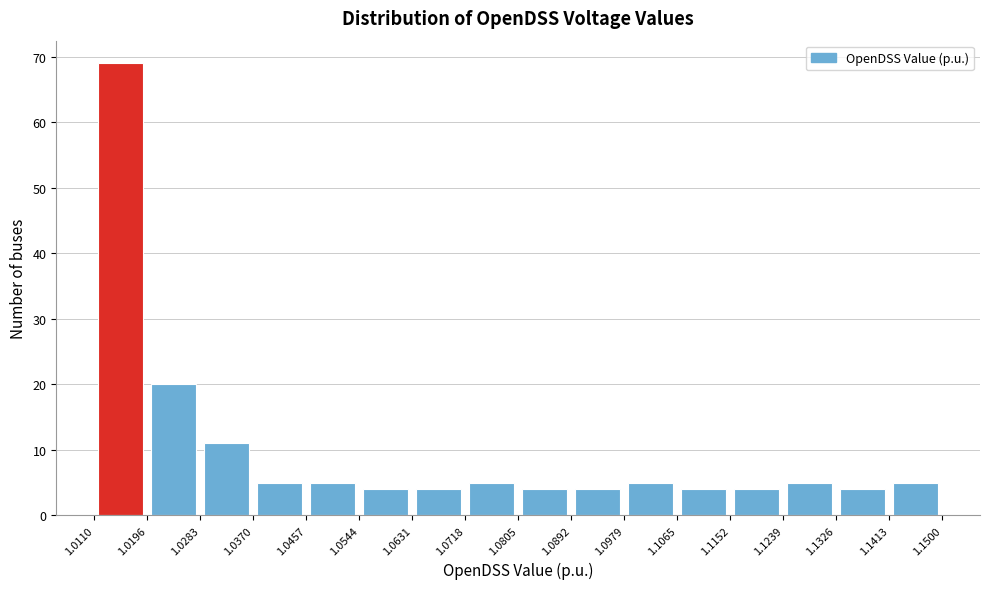

Reading left to right, list every bar in this chart as the range it spans on the x-axis followed by its height. The values are not printed on the chart, so give them approximately, as read against the axis.

1.0110 to 1.0196: 69
1.0196 to 1.0283: 20
1.0283 to 1.0370: 11
1.0370 to 1.0457: 5
1.0457 to 1.0544: 5
1.0544 to 1.0631: 4
1.0631 to 1.0718: 4
1.0718 to 1.0805: 5
1.0805 to 1.0892: 4
1.0892 to 1.0979: 4
1.0979 to 1.1065: 5
1.1065 to 1.1152: 4
1.1152 to 1.1239: 4
1.1239 to 1.1326: 5
1.1326 to 1.1413: 4
1.1413 to 1.1500: 5